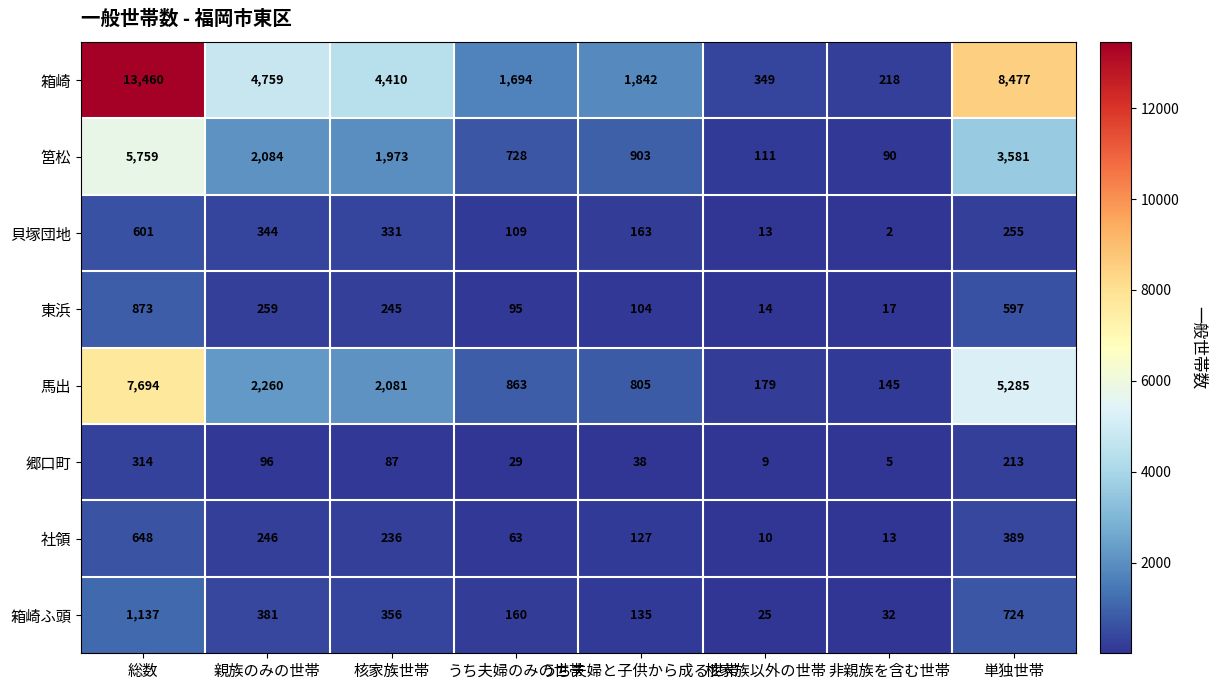

At which category is the sum across all series the highest?

総数